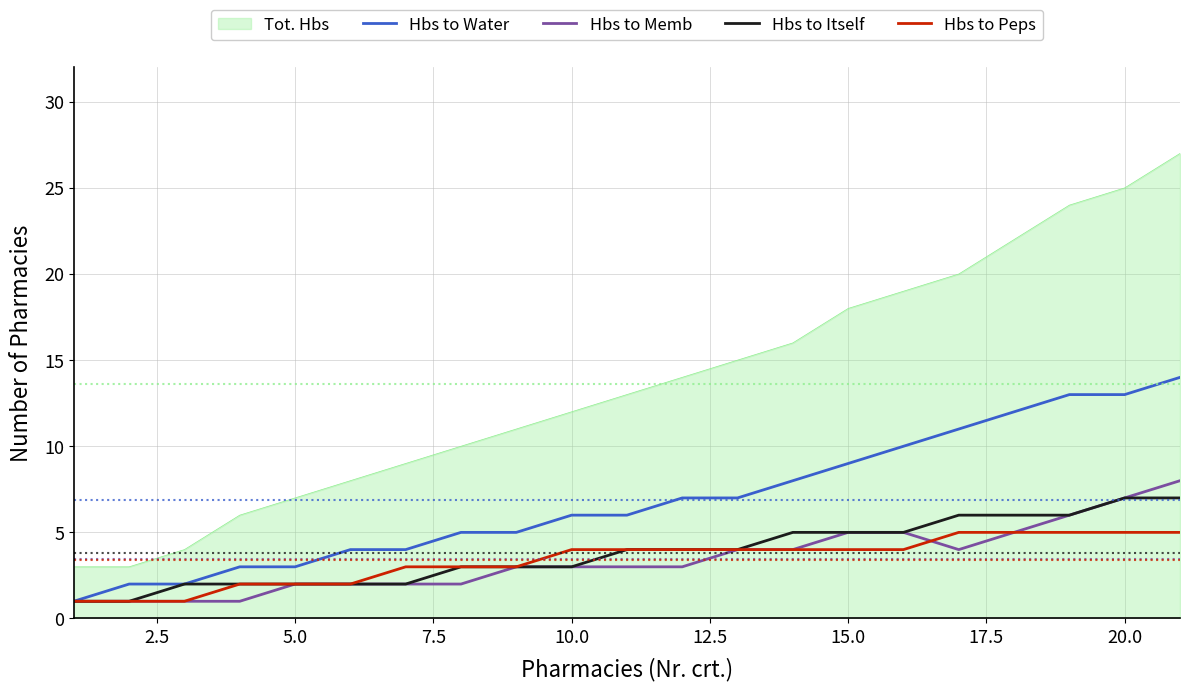

Which series has the widest spread of values?

Tot. Hbs